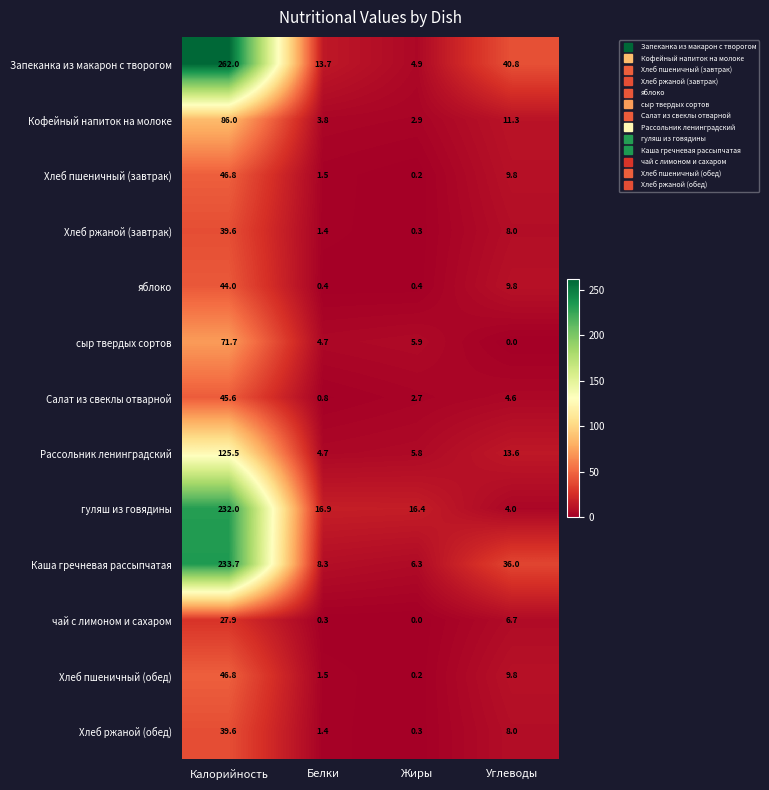

True or false: Хлеб ржаной (обед) has a value of 0.3 at Жиры.

True